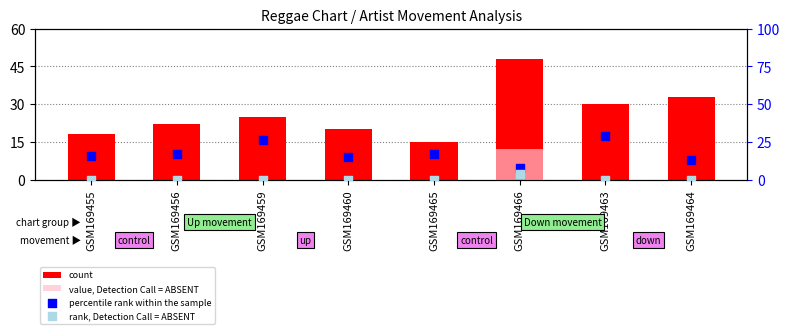

Is the value of percentile rank within the sample at GSM169455 greater than the value of rank, Detection Call = ABSENT at GSM169460?

Yes